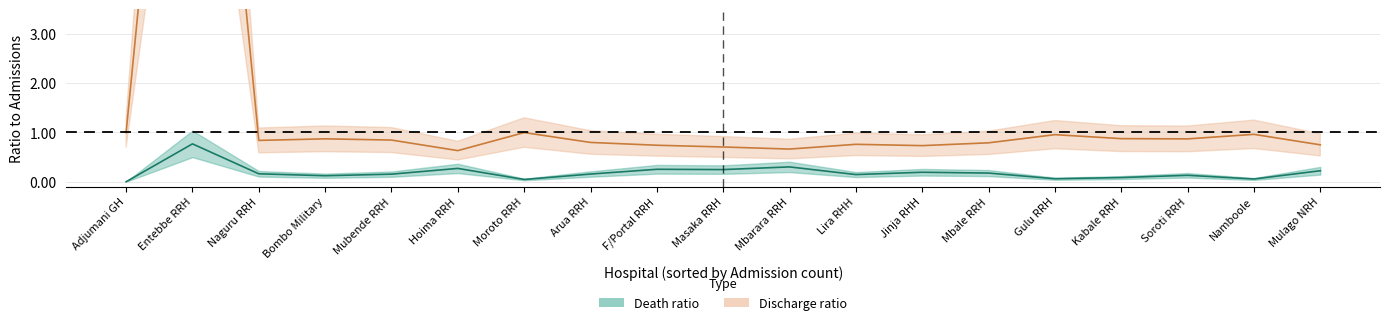

In Death / Admission, how many points are higher than both neighbors (excluding endpoints)?

6